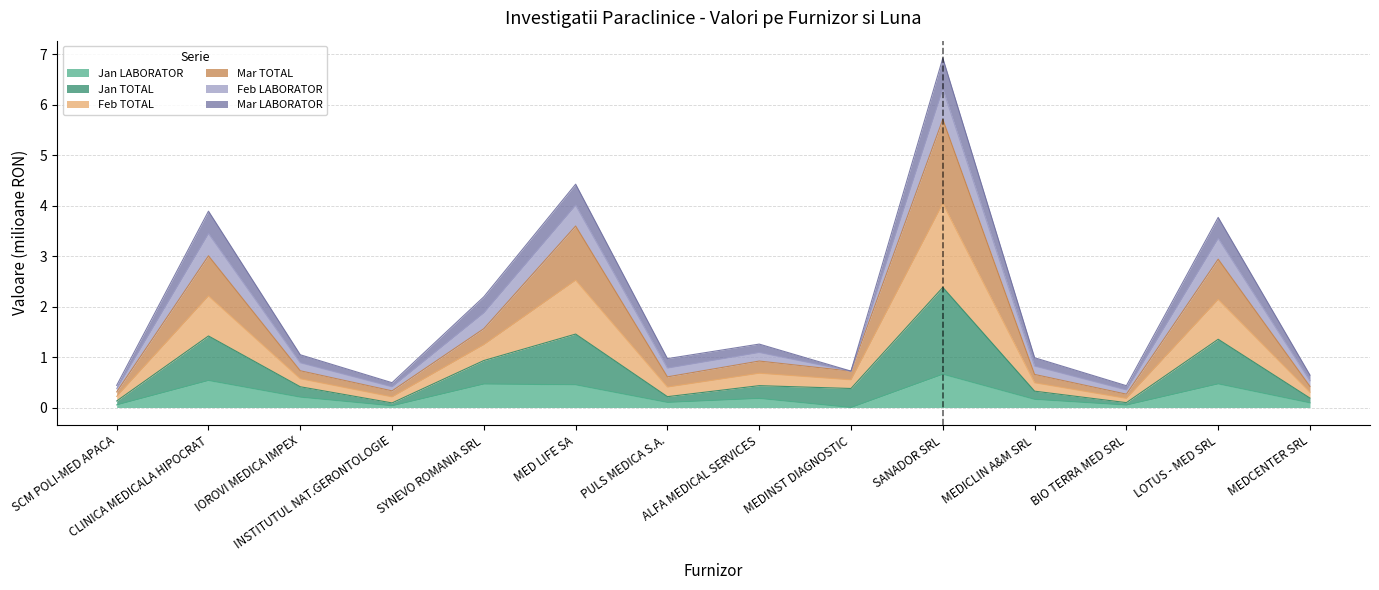

True or false: Feb TOTAL and Jan LABORATOR intersect in this chart.

False